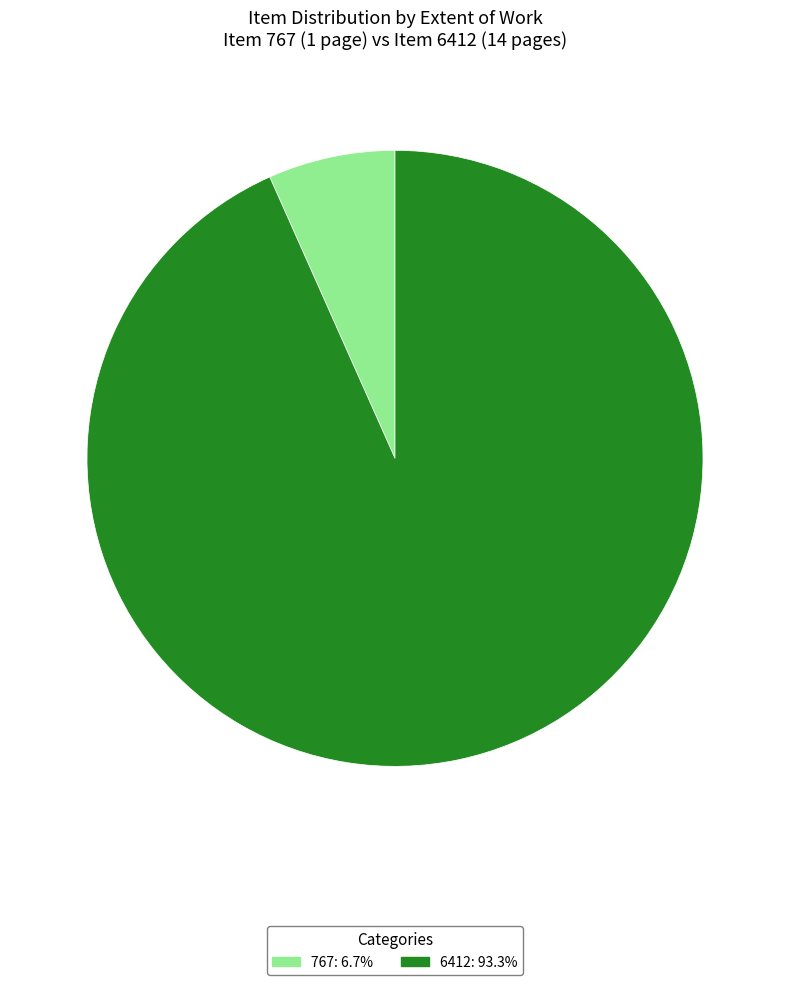

Do 6412 and 767 together represent more than half of the pie?

Yes